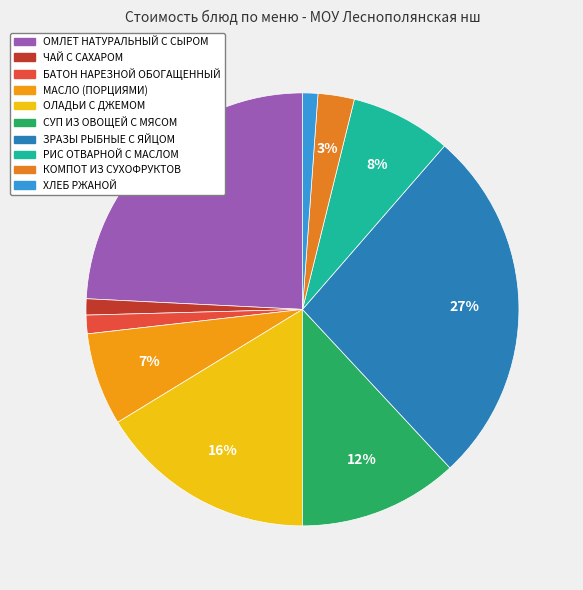

Count the number of slices in the pie.

10